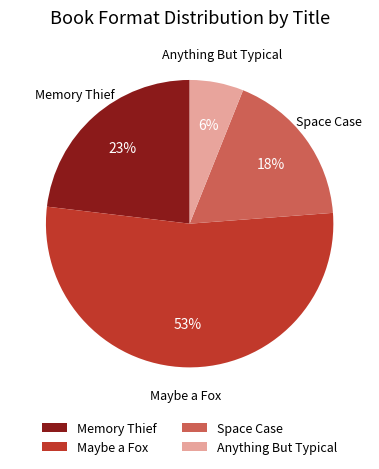

What is the smallest slice in the pie chart?

Anything But Typical